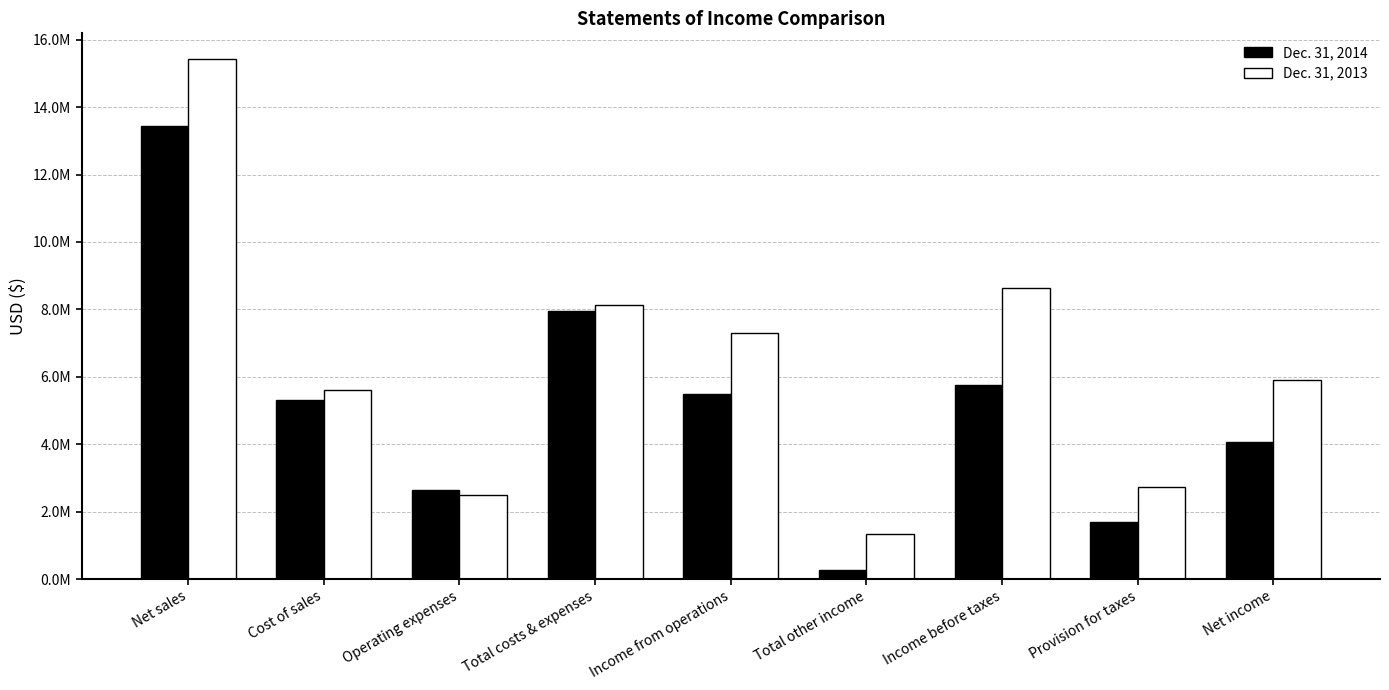

Reading left to right, what are all the values shown in this chart?

Dec. 31, 2014: Net sales=13449679	Cost of sales=5317707	Operating expenses=2640997	Total costs & expenses=7958704	Income from operations=5490975	Total other income=263995	Income before taxes=5754970	Provision for taxes=1704554	Net income=4050416
Dec. 31, 2013: Net sales=15416893	Cost of sales=5610813	Operating expenses=2504526	Total costs & expenses=8115339	Income from operations=7301554	Total other income=1330308	Income before taxes=8631862	Provision for taxes=2728553	Net income=5903309